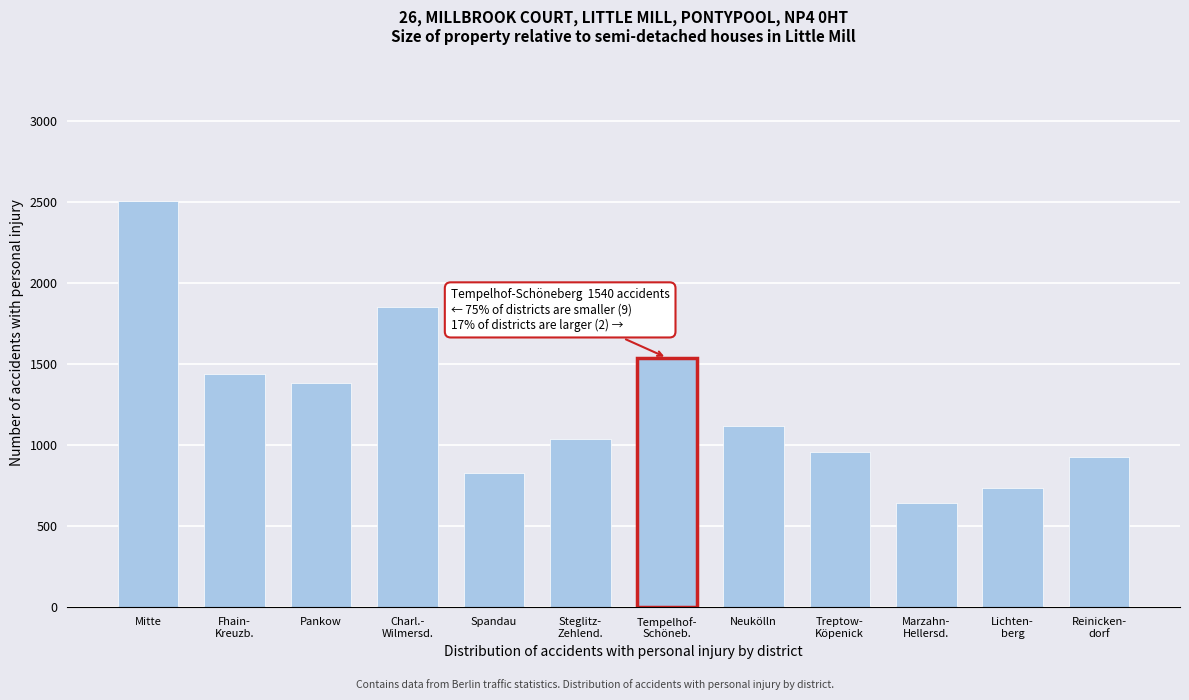

Reading left to right, what are all the values shown in this chart?

2510	1437	1384	1856	830	1037	1540	1118	958	643	733	930